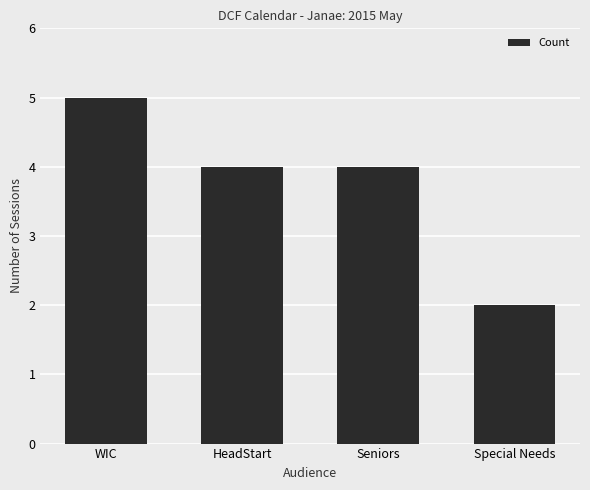

What is the label of the 3rd bar from the left?

Seniors